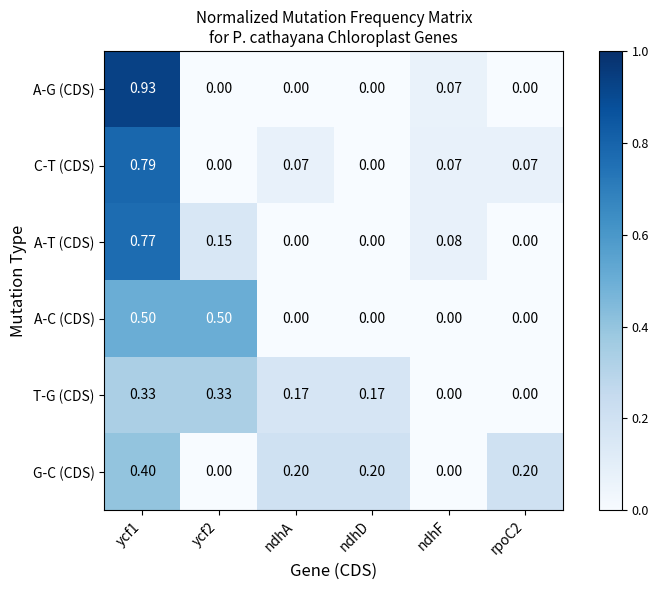

Count the number of categories in the chart.

6